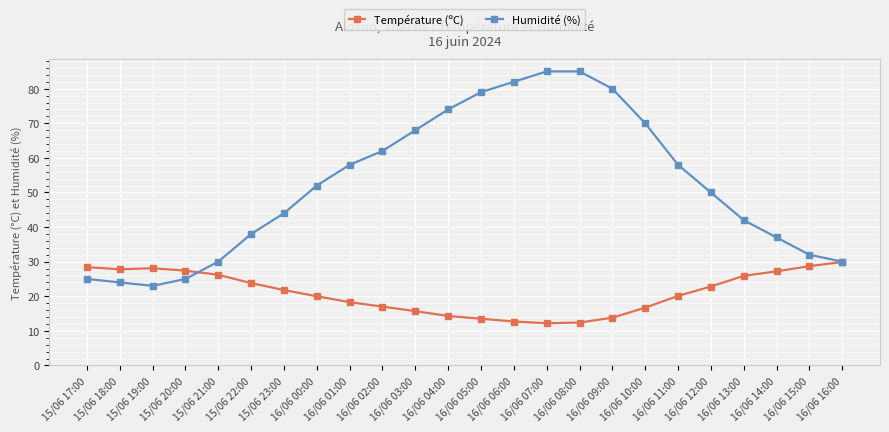

Rank the series by their maximum value, from highest to lowest.

Humidité (%), Température (ºC)